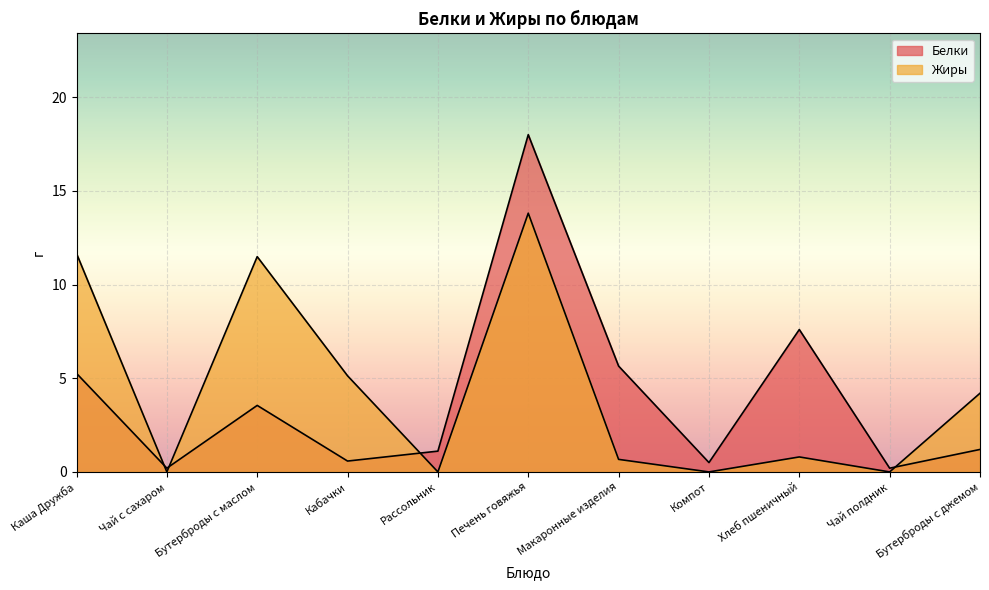

At which label is Жиры closest to 6?

Кабачки